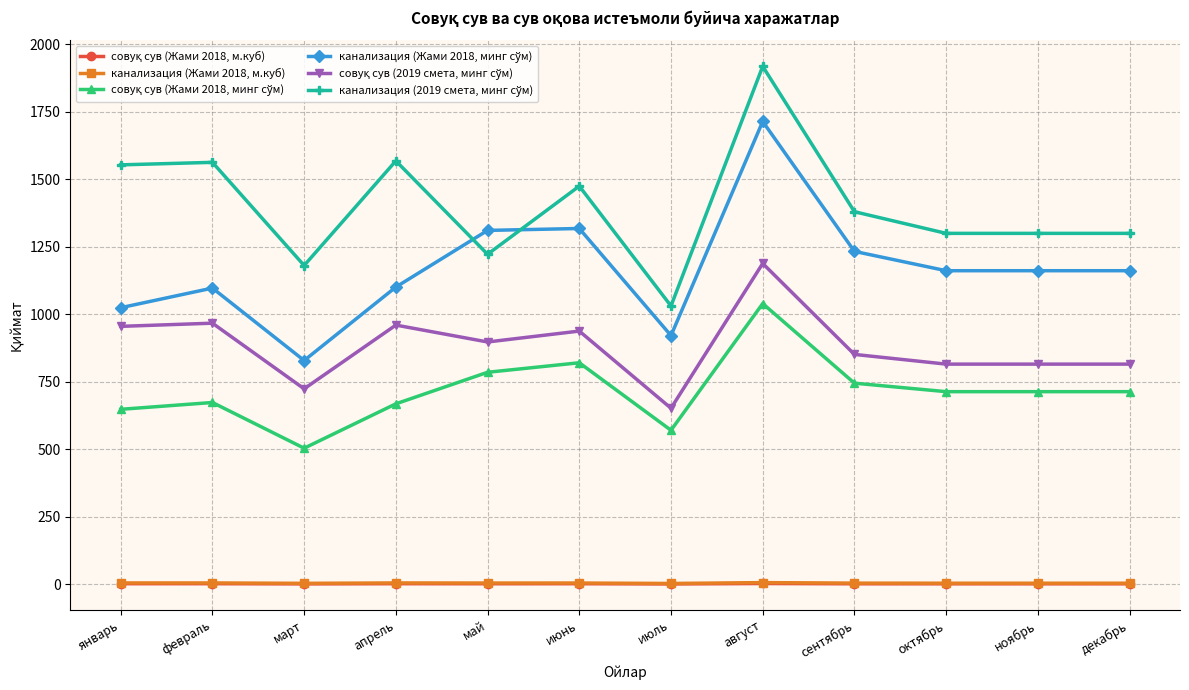

What is the label of the 5th point from the right?

август